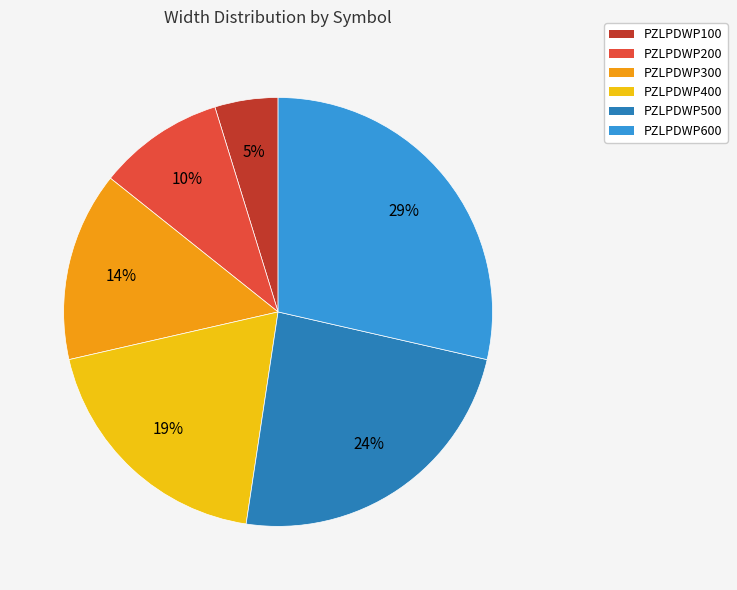

Which has a higher value, PZLPDWP300 or PZLPDWP500?

PZLPDWP500